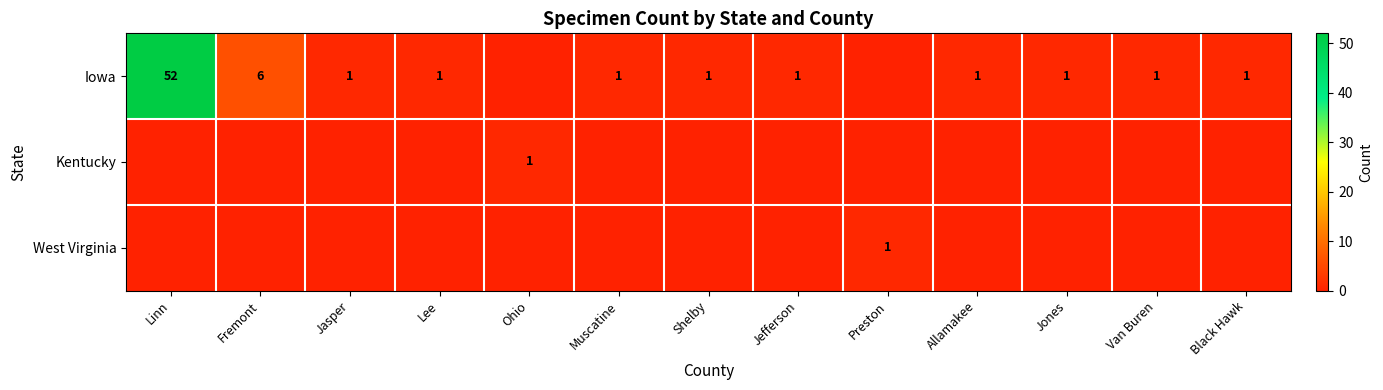

Is it true that Iowa equals 1 at Van Buren?

True